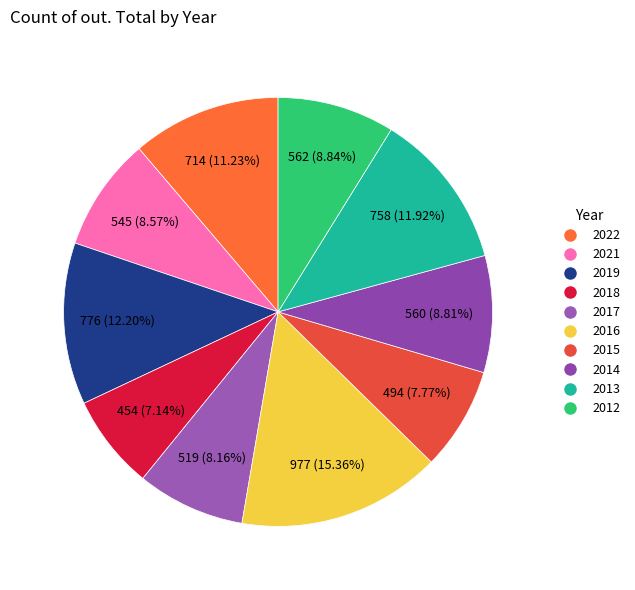

To the nearest percent, what is the difference between the largest and smallest slice percentages?

8%